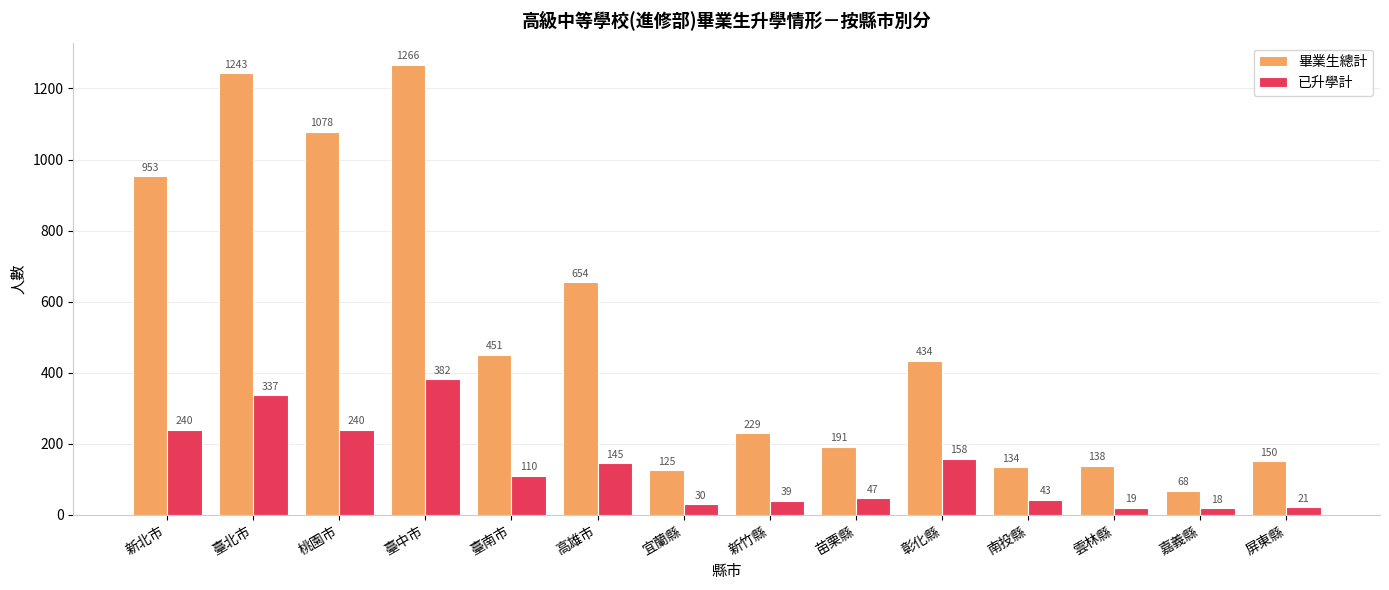

The 畢業生總計 series shows 782 at 臺南市. True or false?

False